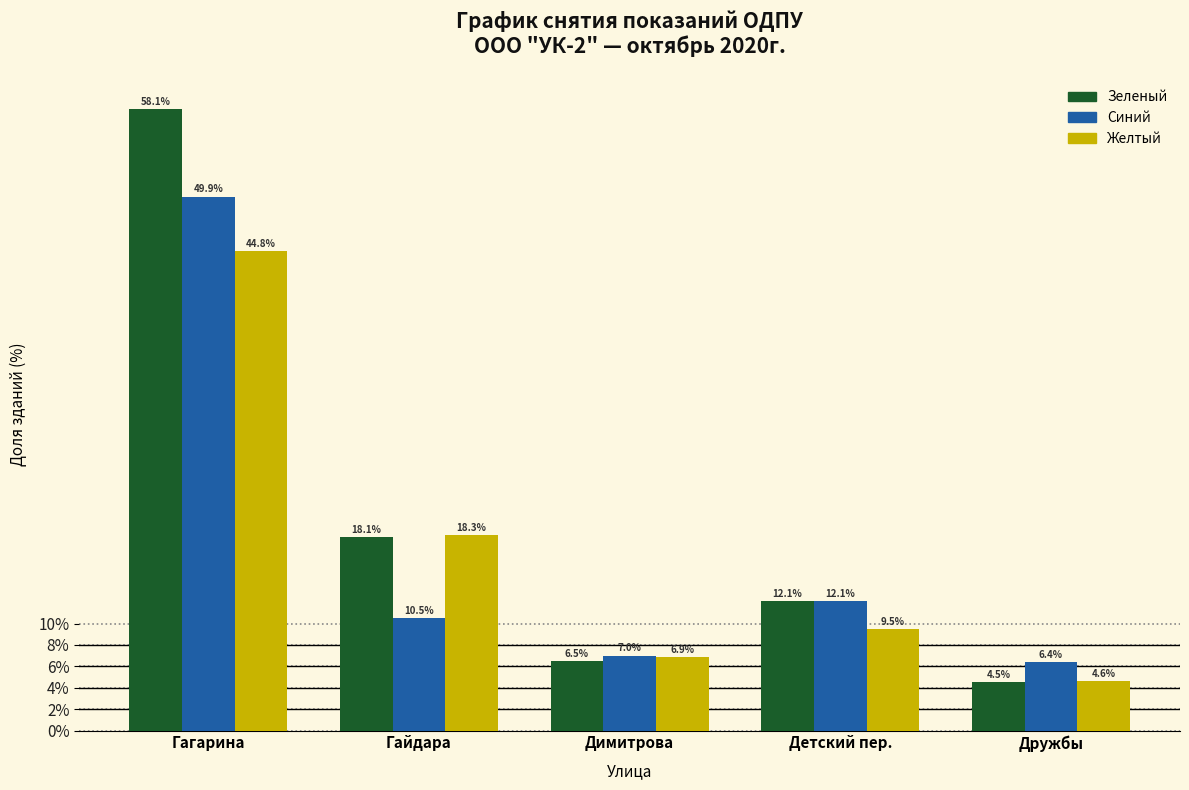

Reading left to right, extract all data points from this chart.

Зеленый: 58.1	18.1	6.5	12.1	4.5
Синий: 49.9	10.5	7.0	12.1	6.4
Желтый: 44.8	18.3	6.9	9.5	4.6